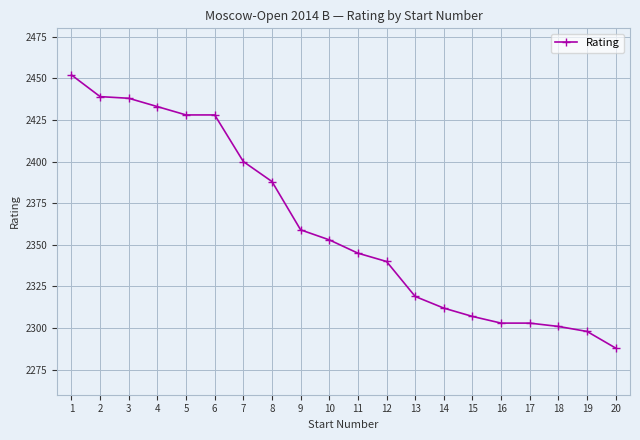

What is the ratio of the value at 13 to the value at 19?

1.0